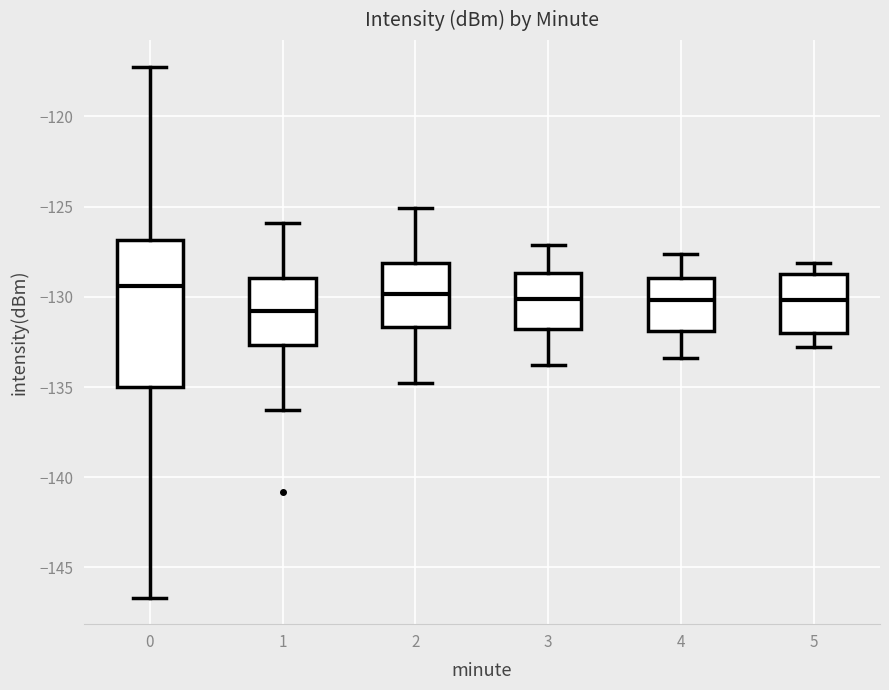

Reading left to right, transcribe this box plot: for each box, give where its median line is, the range the box spans, and where its two whiskers end, as read against the y-axis. The values are not printed on the chart, so give them approximately, as read against the axis.

0: median -129.5, box -135.0 to -127.0, whiskers -146.5 to -117.0
1: median -131.0, box -132.5 to -129.0, whiskers -136.5 to -126.0
2: median -130.0, box -131.5 to -128.0, whiskers -135.0 to -125.0
3: median -130.0, box -132.0 to -128.5, whiskers -134.0 to -127.0
4: median -130.0, box -132.0 to -129.0, whiskers -133.5 to -127.5
5: median -130.0, box -132.0 to -128.5, whiskers -133.0 to -128.0